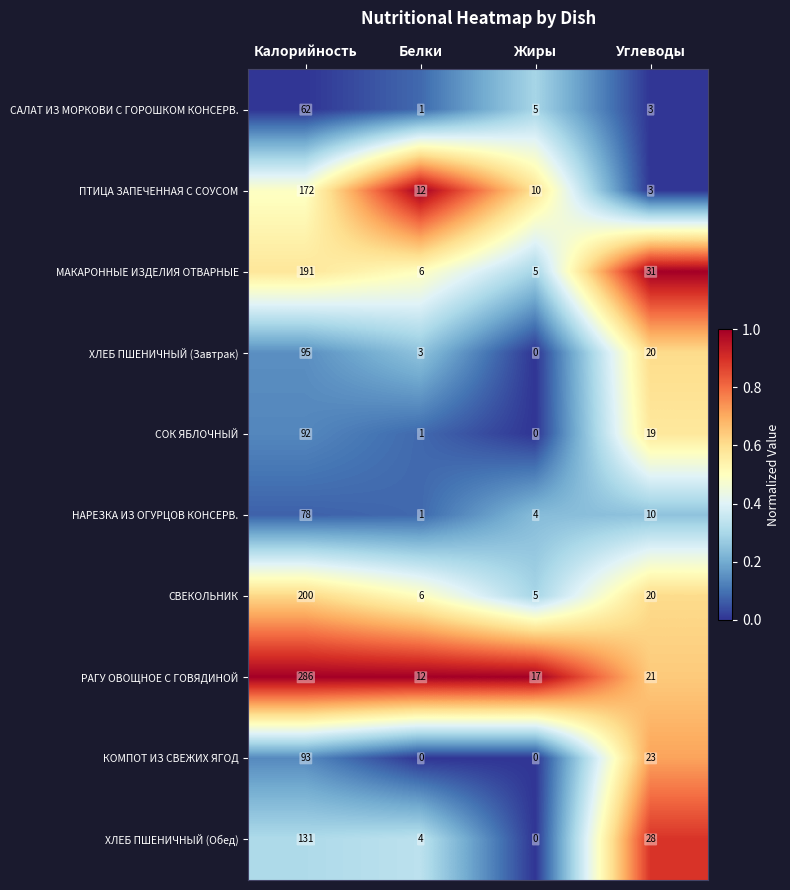

What is the average value of the ХЛЕБ ПШЕНИЧНЫЙ (Обед) series?

41